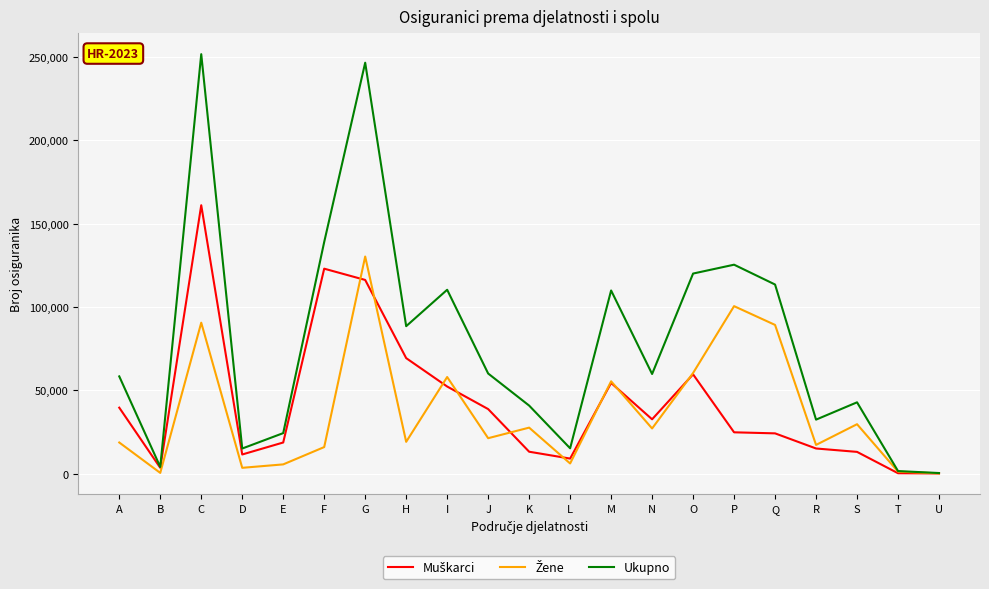

What is the total value across all series at R?

64912